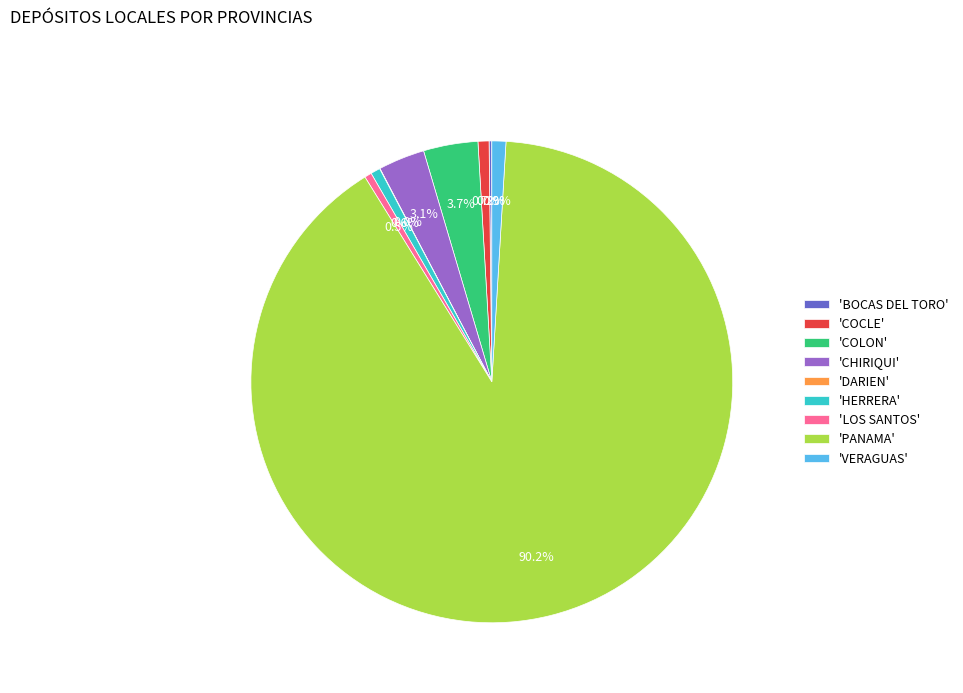

Is there a majority slice in this chart?

Yes